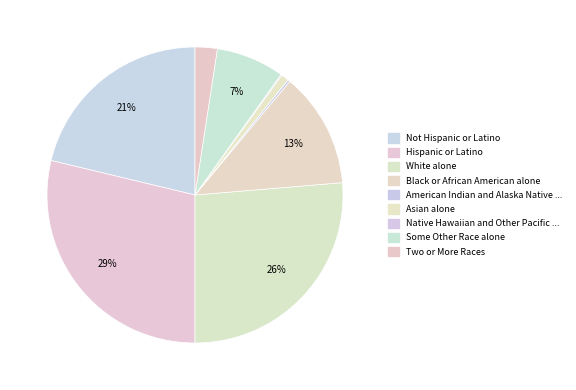

What is the change in value from Hispanic or Latino to Asian alone?

-7262